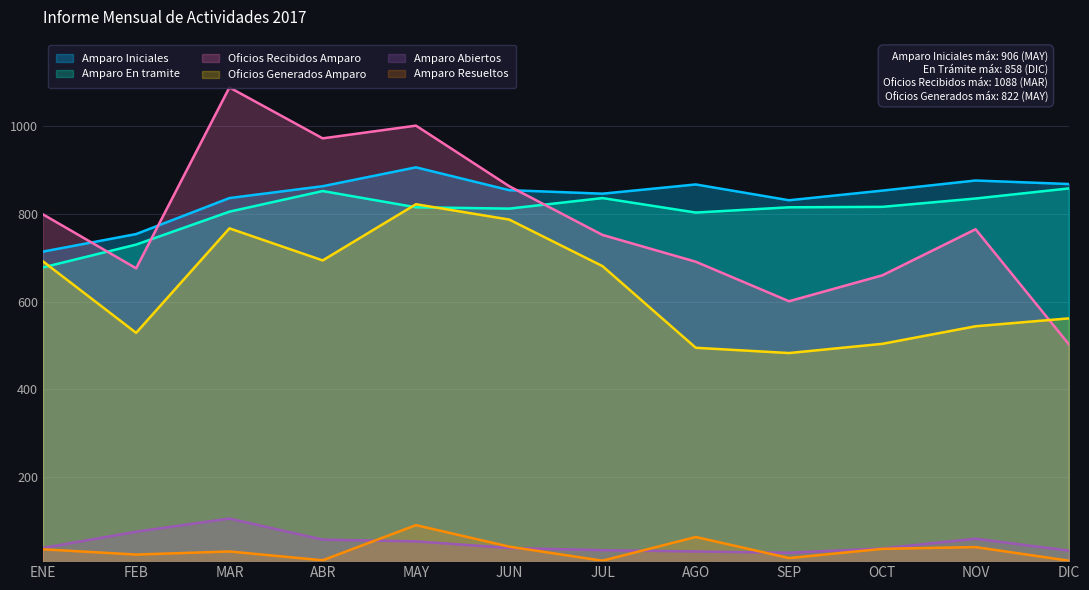

Rank the series at NOV from highest to lowest value.

Amparo Iniciales, Amparo En tramite, Oficios Recibidos Amparo, Oficios Generados Amparo, Amparo Abiertos, Amparo Resueltos